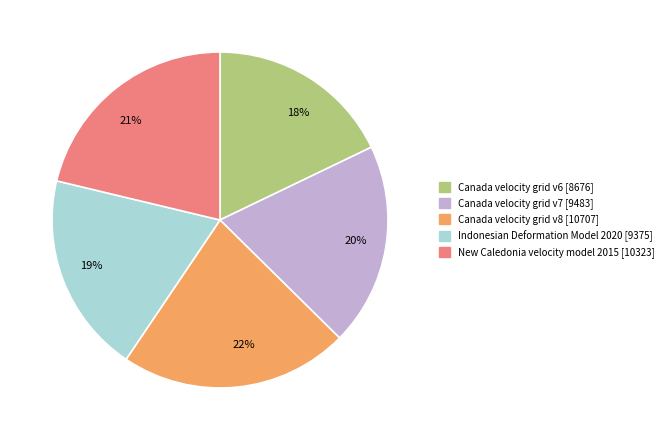

To the nearest percent, what is the difference between the largest and smallest slice percentages?

4%